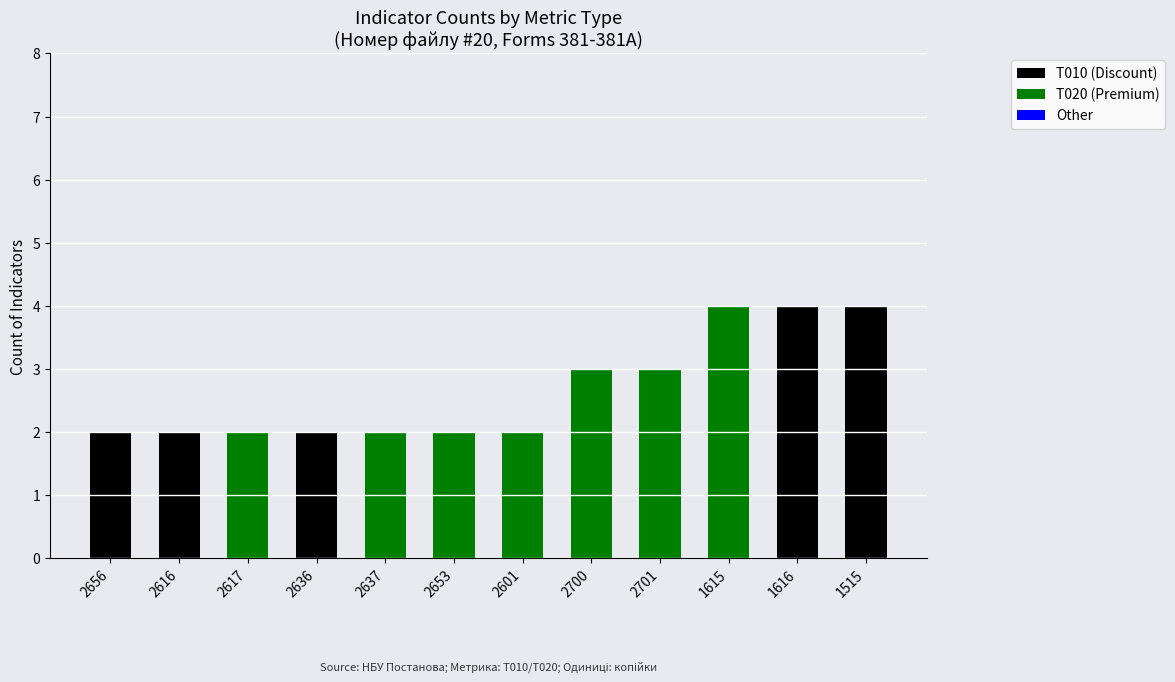

The T010 (Discount) series shows 0 at 2653. True or false?

True